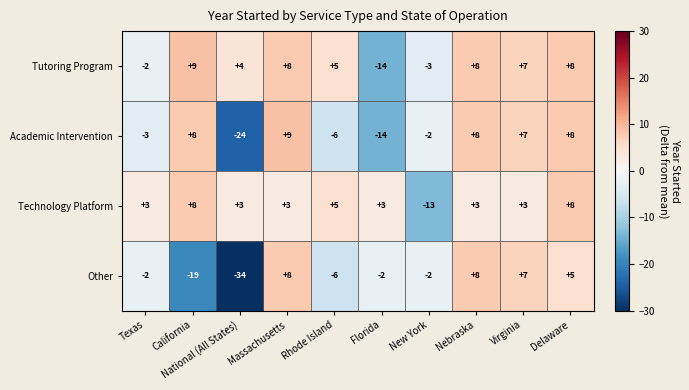

Which series has the widest spread of values?

Other